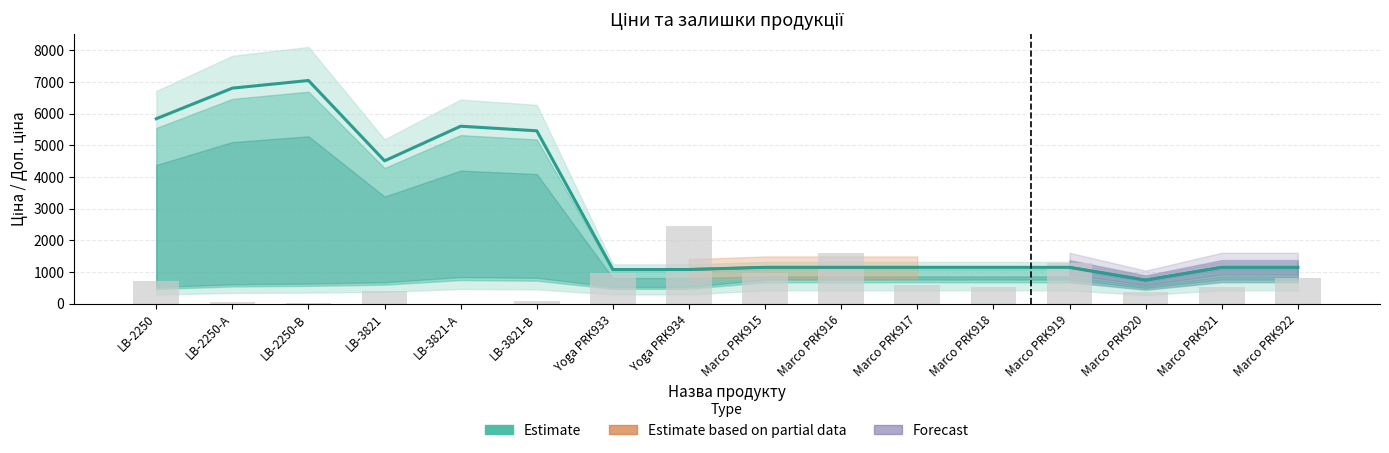

What is the smallest value displayed?

7.2